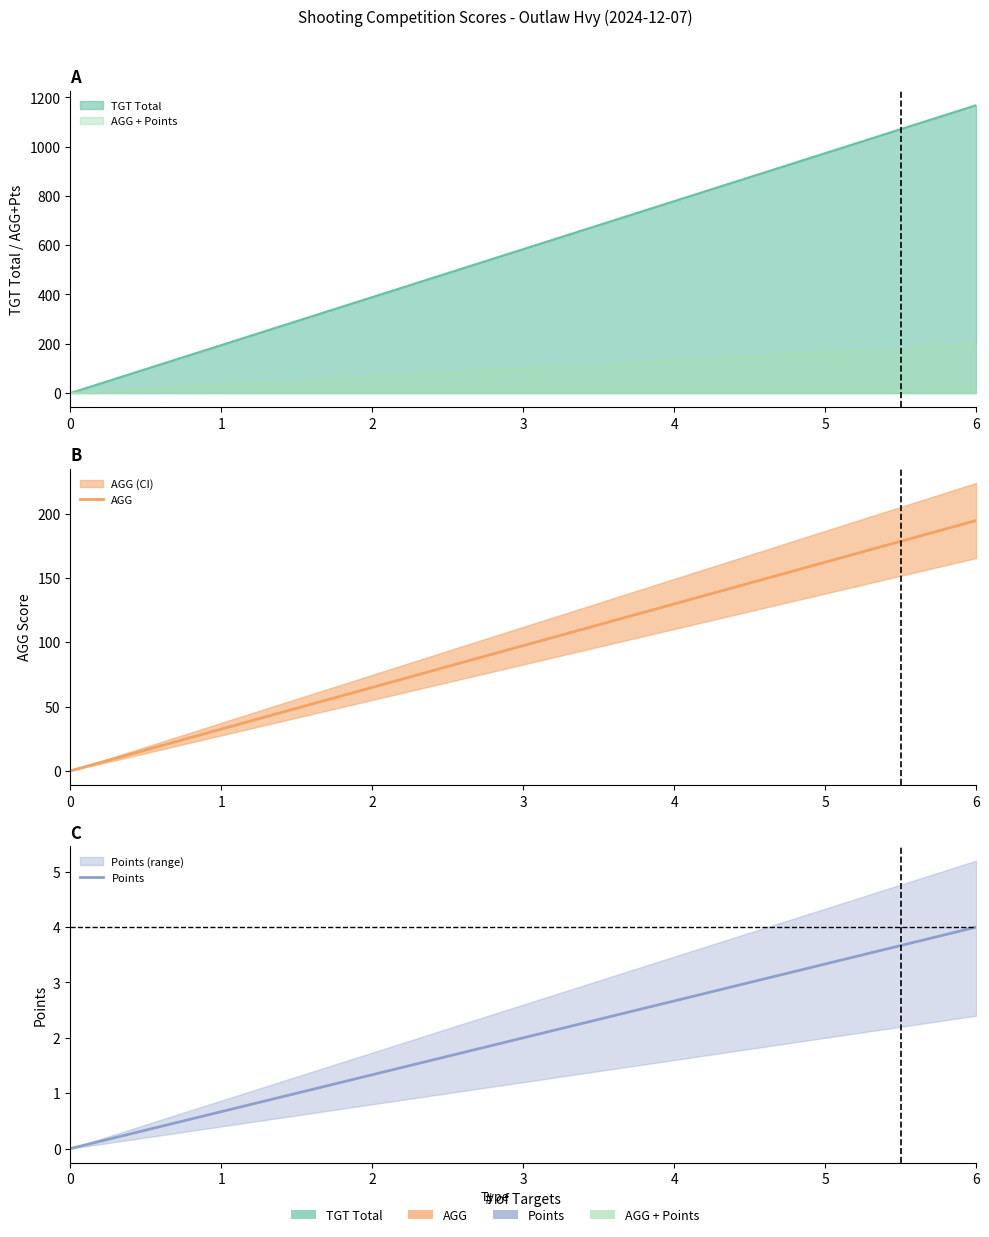

Read the AGG value at 2.

64.9